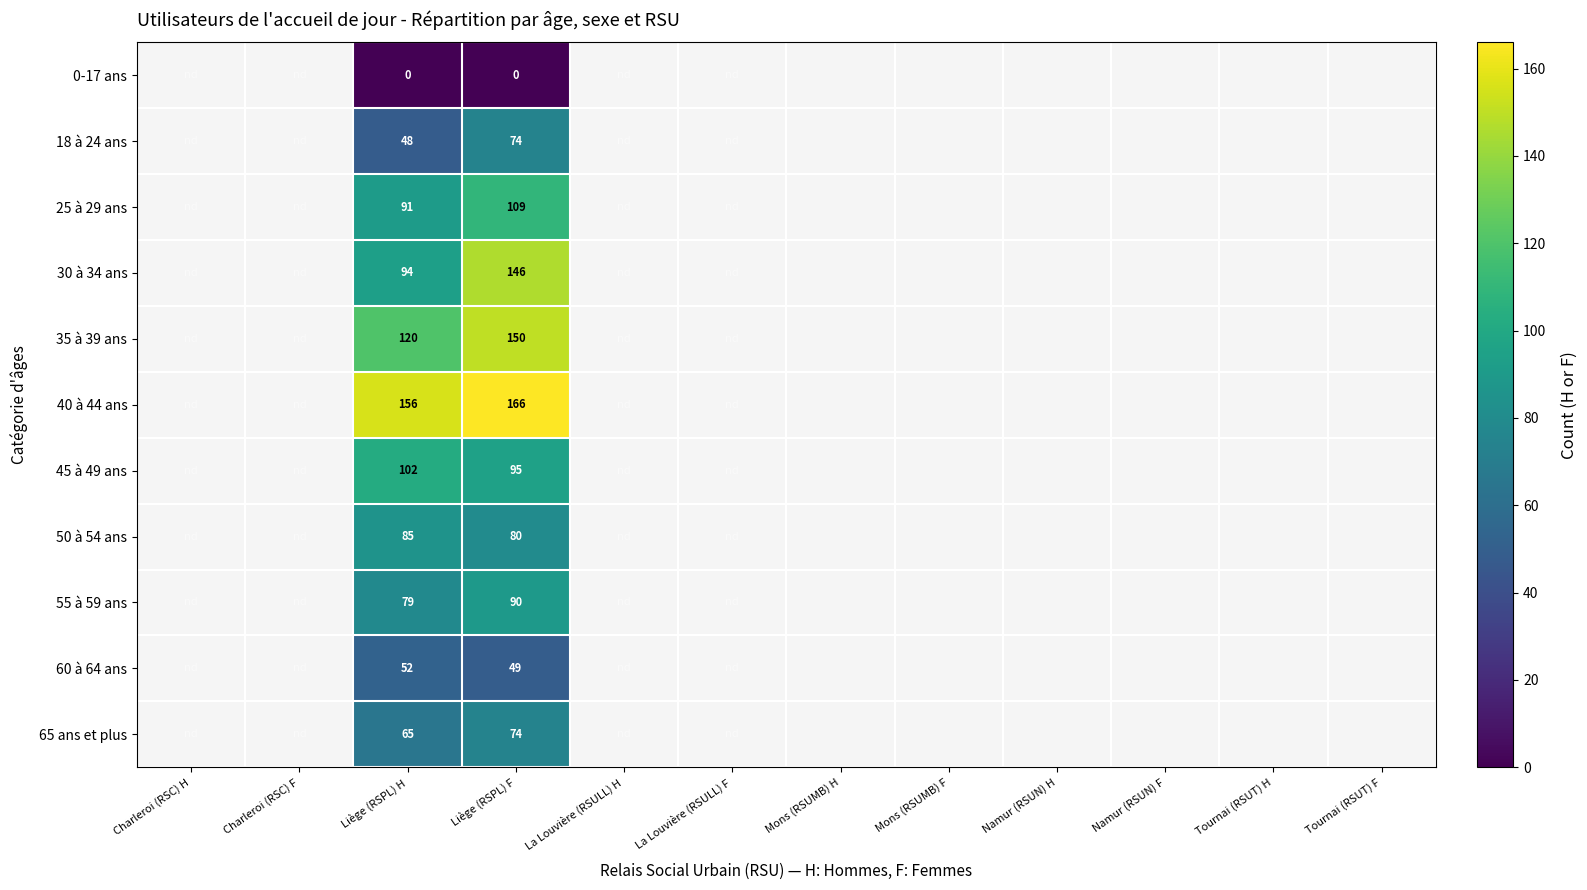

The 25 à 29 ans series shows 91 at Liège (RSPL) H. True or false?

True